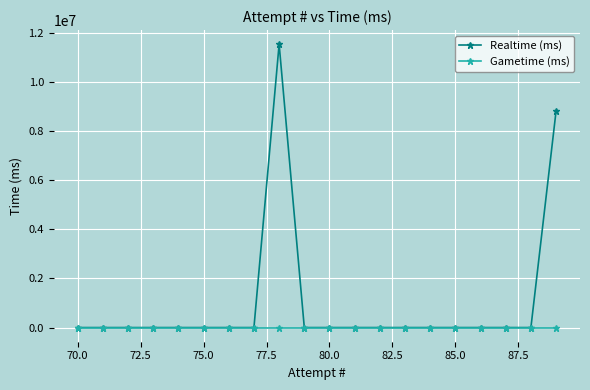

Which series has the widest spread of values?

Realtime (ms)